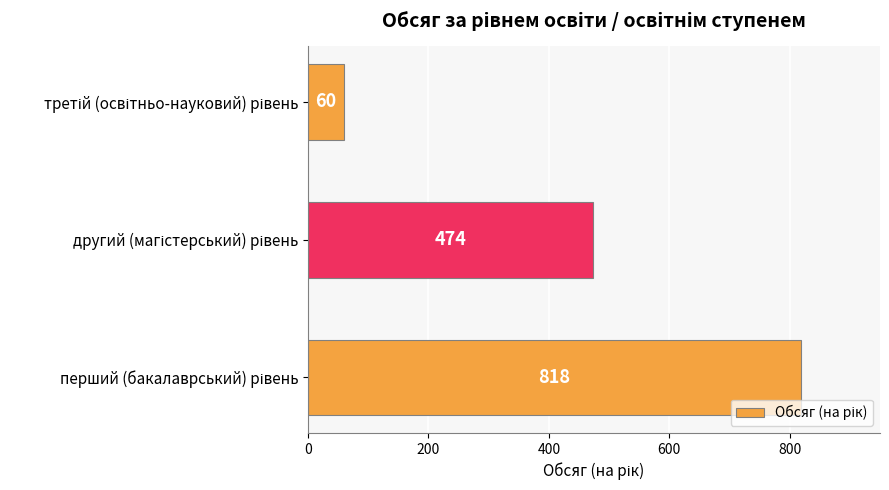

Reading top to bottom, extract all data points from this chart.

60	474	818